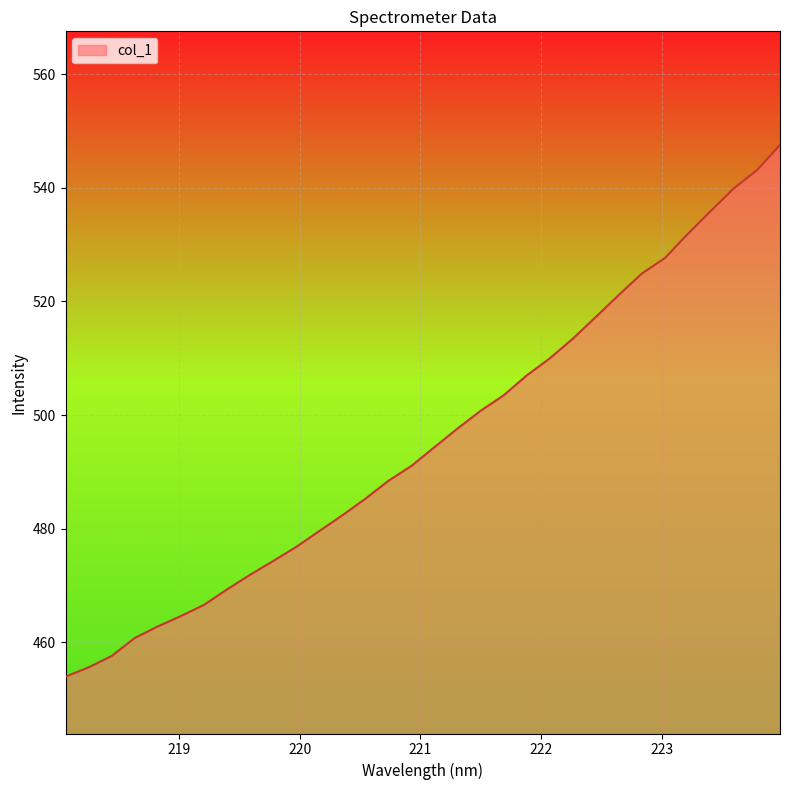

What is the difference between the maximum and minimum values?

93.6